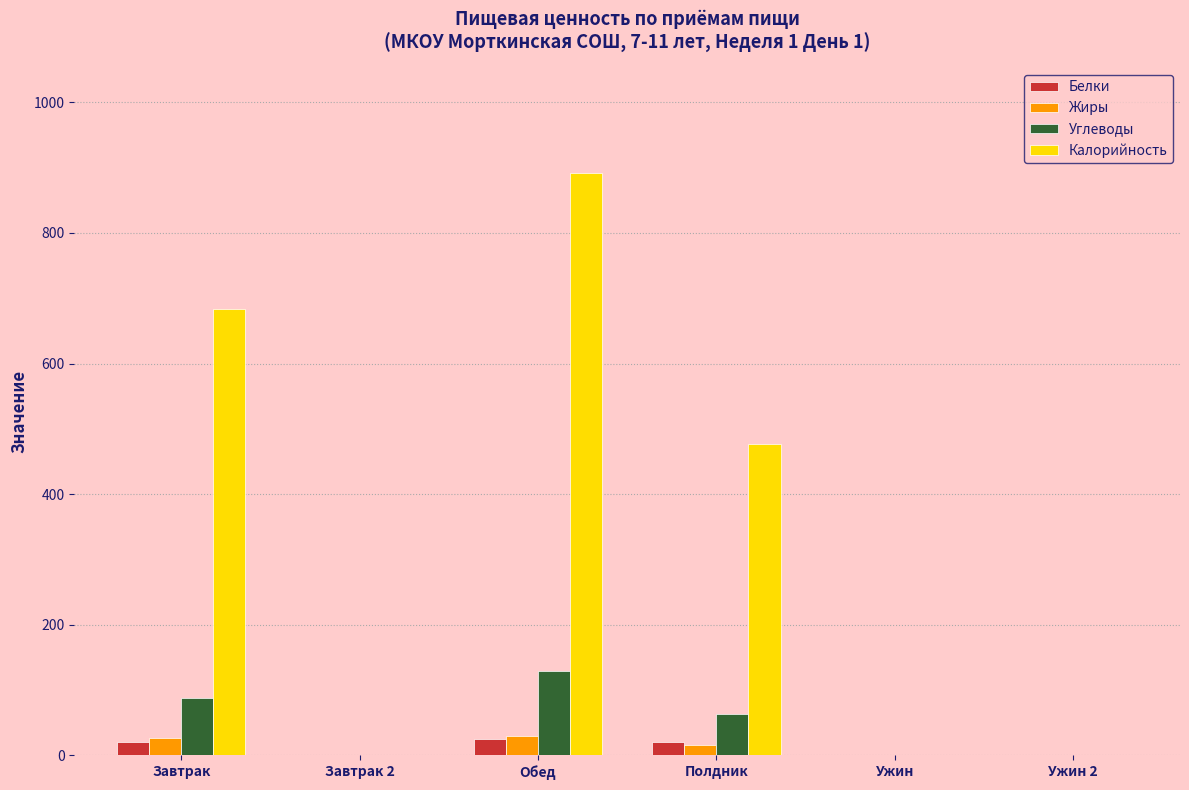

Are the bars horizontal?

No